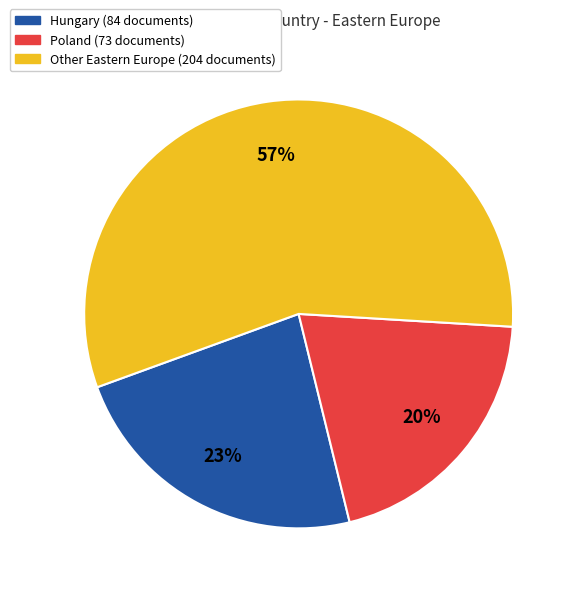

To the nearest percent, what is the average slice percentage?

33%